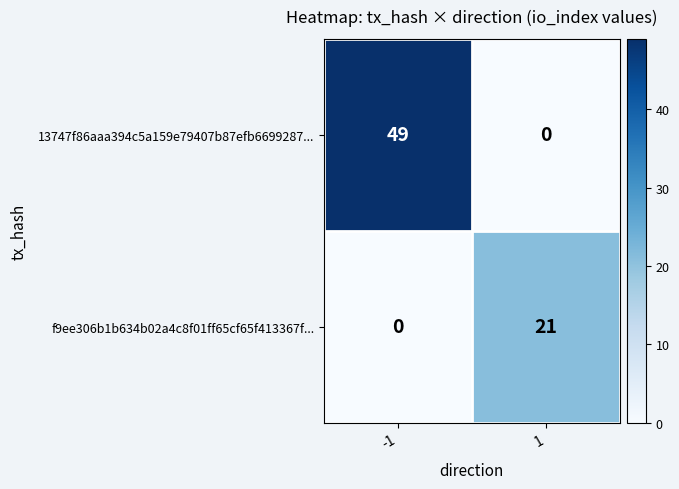

Which label corresponds to the largest value in the chart?

-1